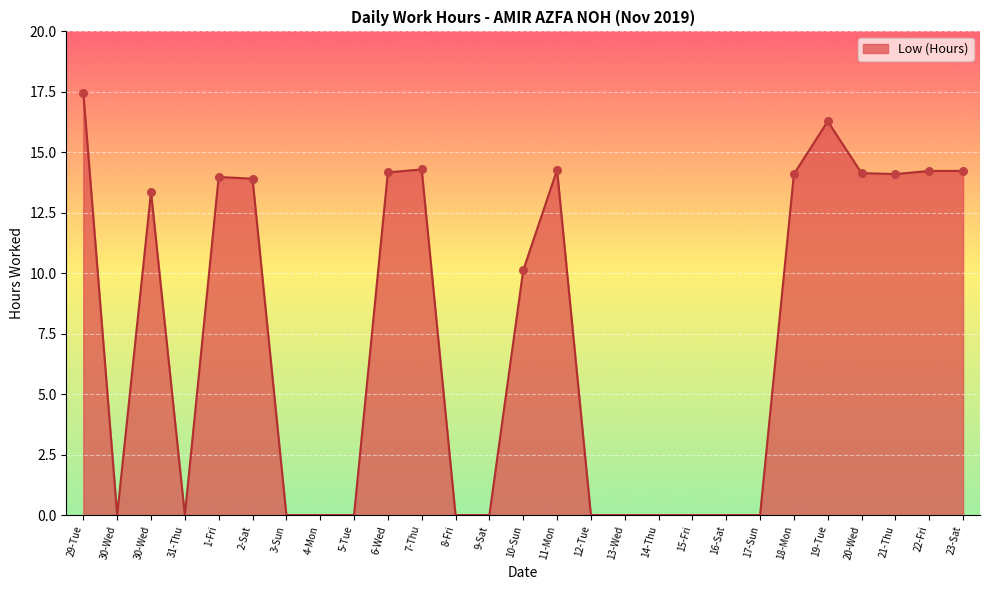

Does the chart have visible grid lines?

Yes